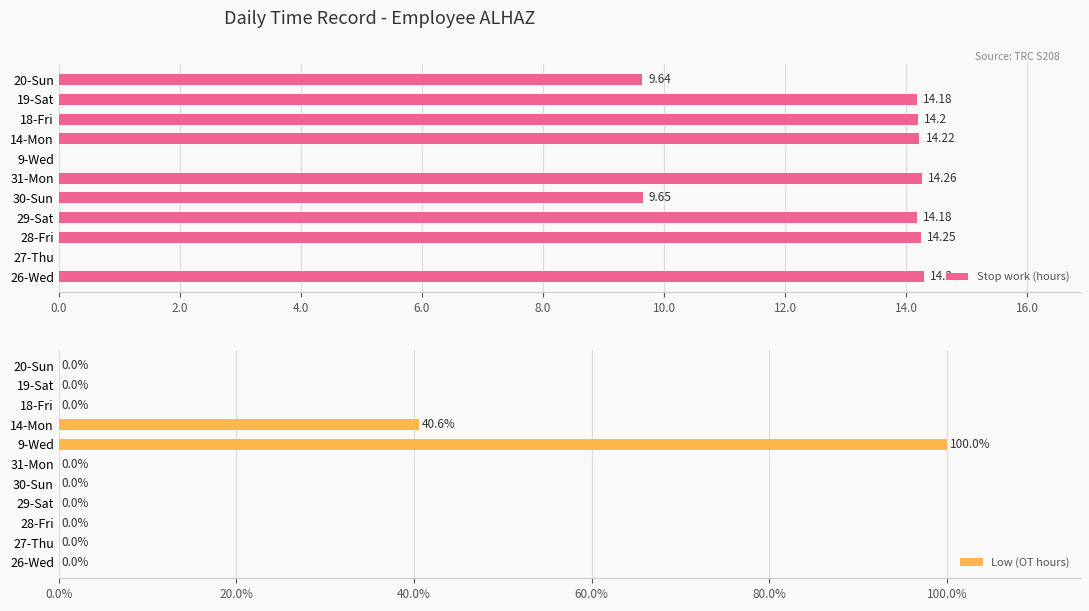

How many bars are there in total?

22